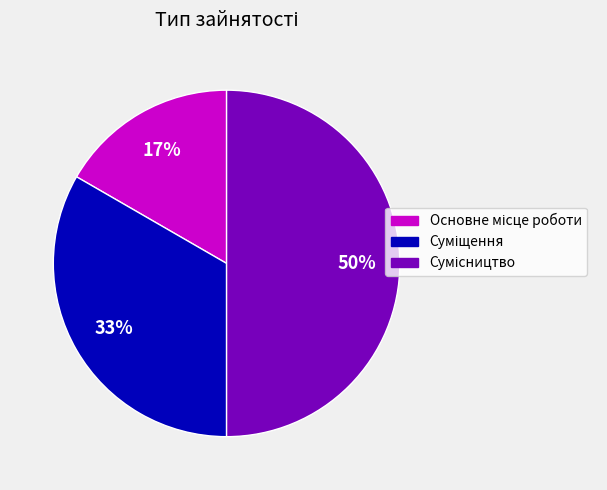

To the nearest percent, what is the average slice percentage?

33%